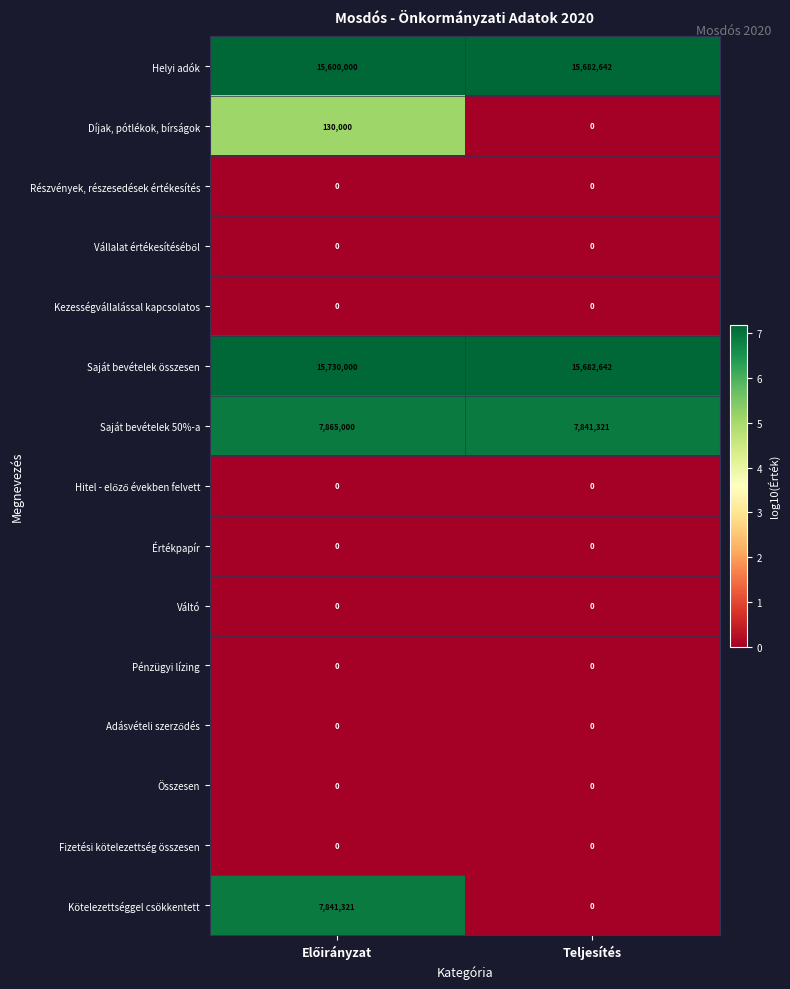

What is the total value across all series at Teljesítés?

39206605